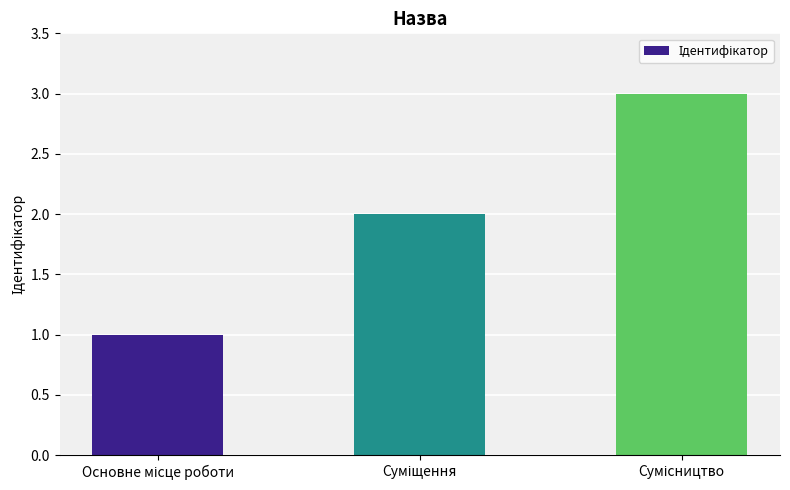

What is the value of the 1st bar from the left?

1